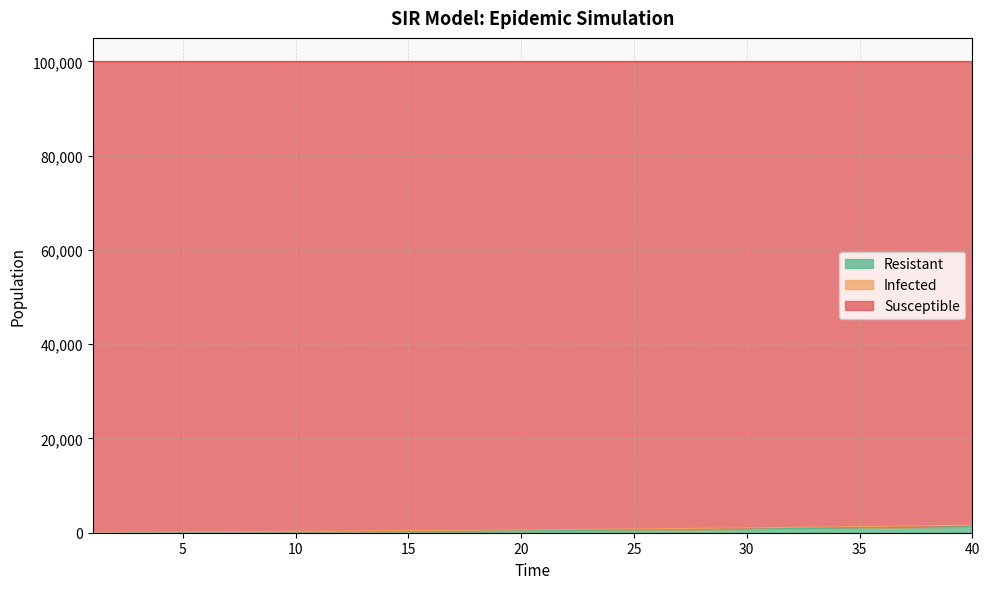

What is the difference between the Infected values at 25 and 35?

414.9